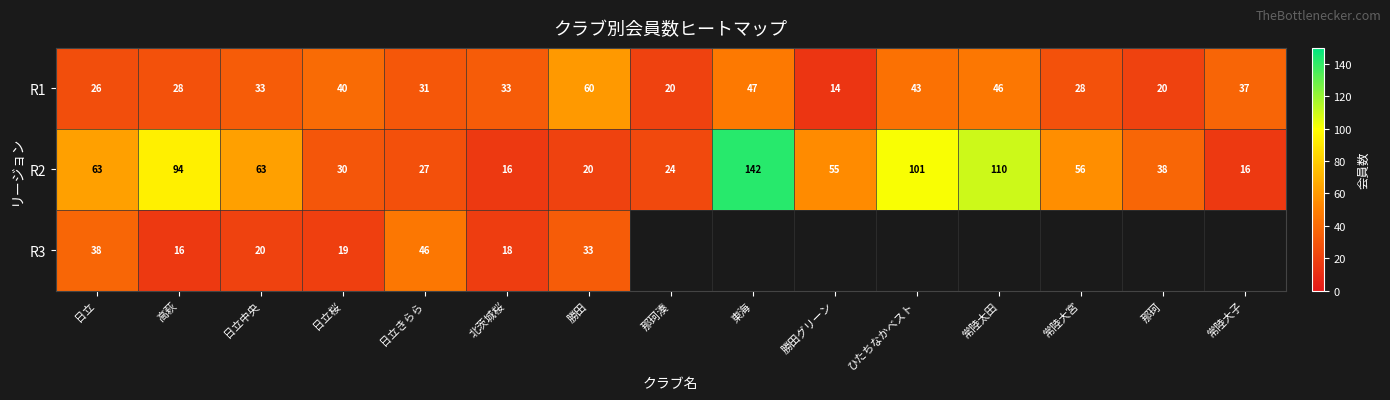

What is the difference between the maximum and minimum values in the R1 series?

46